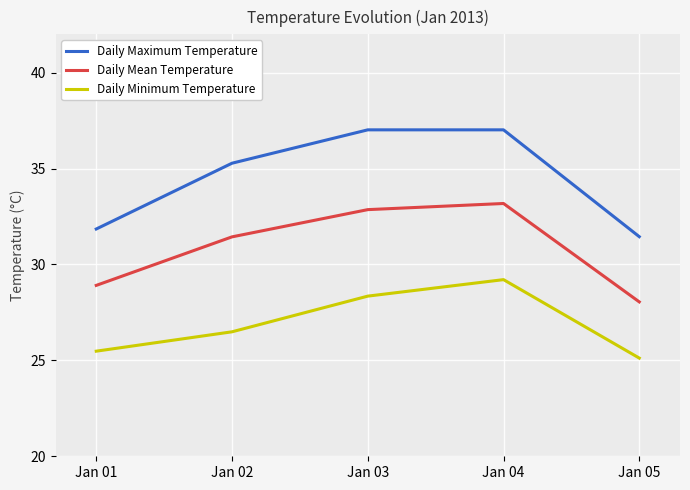

How many series are shown in this chart?

3